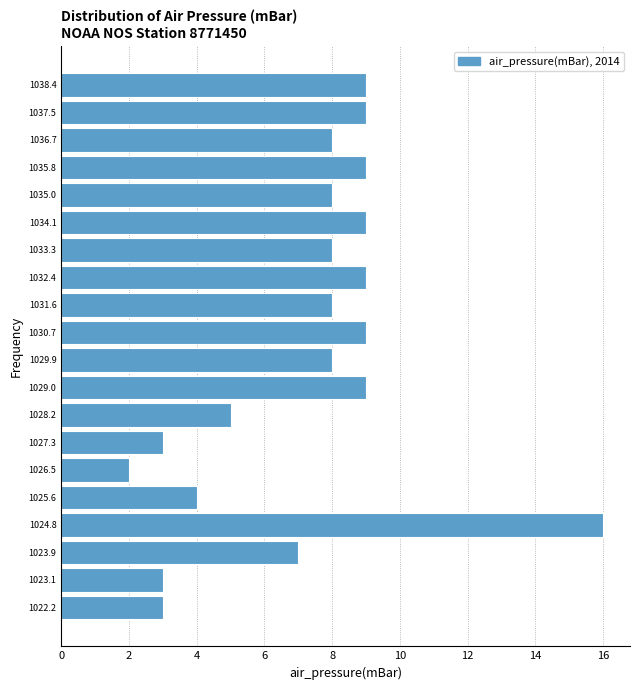

Over which range of the y-axis is the bar longest?

1024.35 to 1025.20